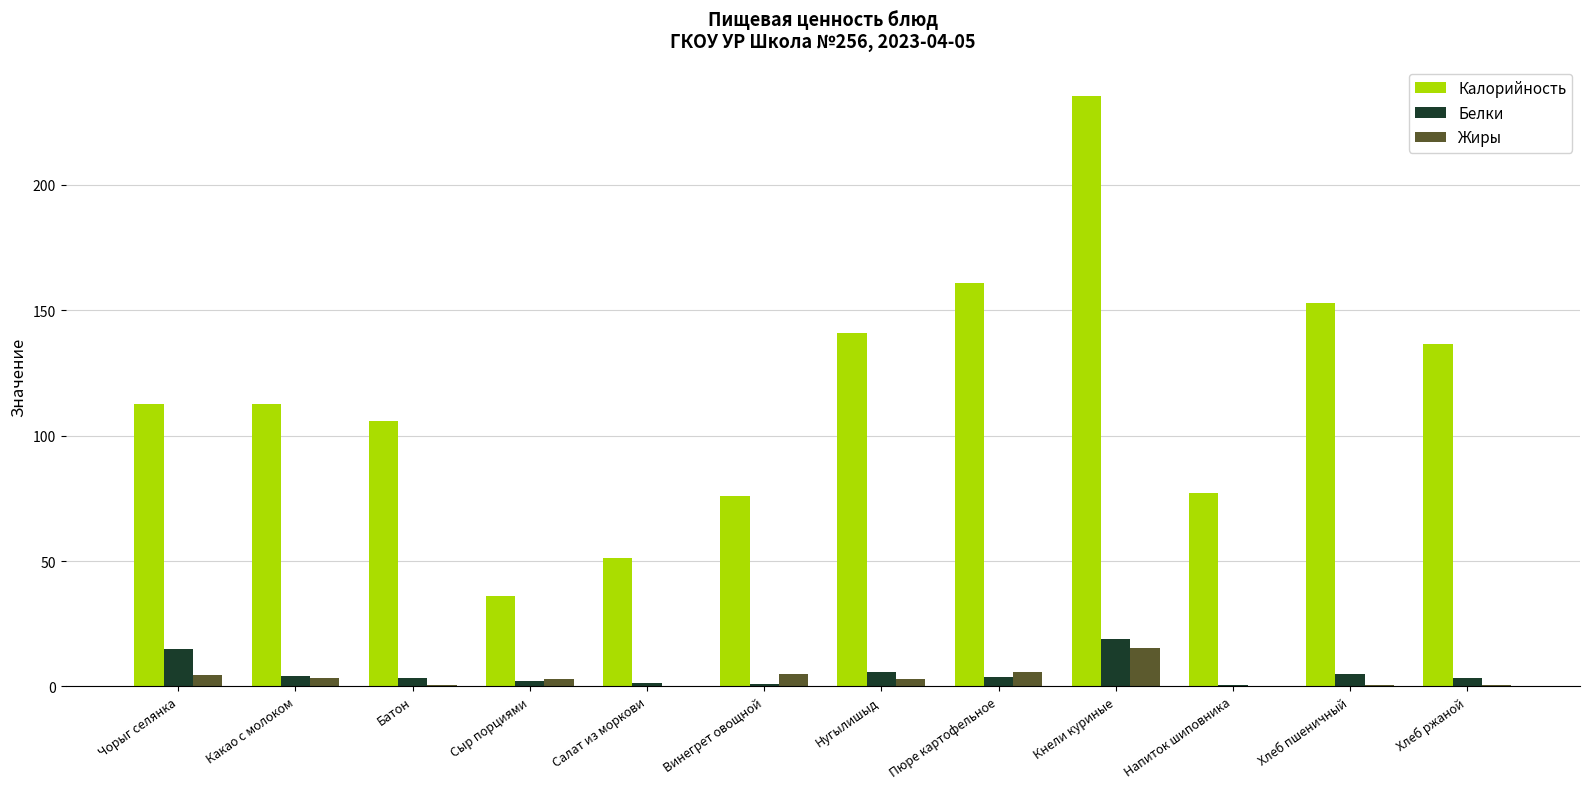

Between Пюре картофельное and Хлеб ржаной, which series saw the biggest shift?

Калорийность